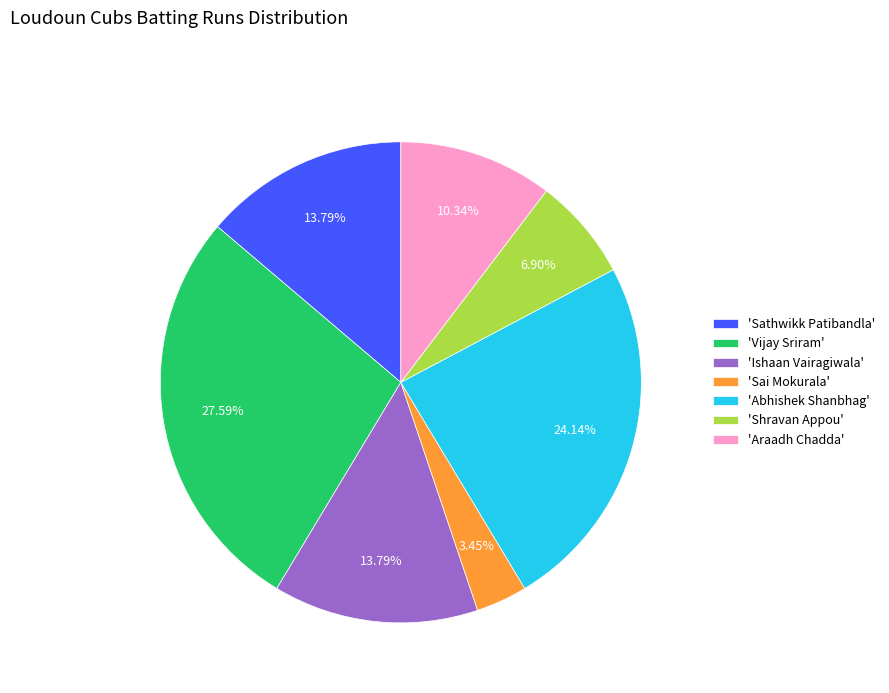

Is 'Araadh Chadda' the majority of the pie?

No